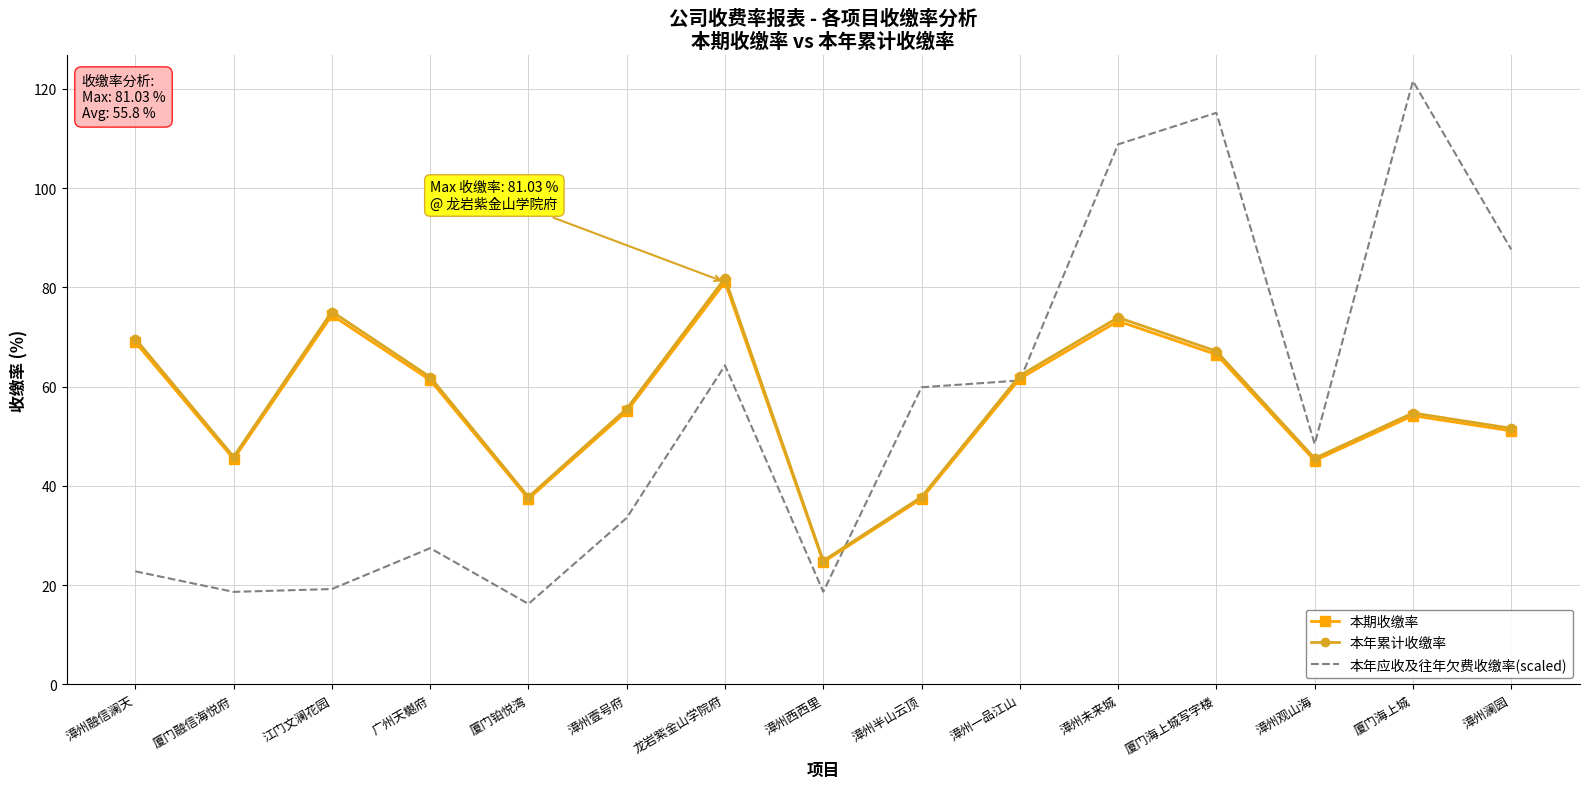

After their last crossing, which series has the higher values: 本年累计收缴率 or 本年应收及往年欠费收缴率(scaled)?

本年应收及往年欠费收缴率(scaled)